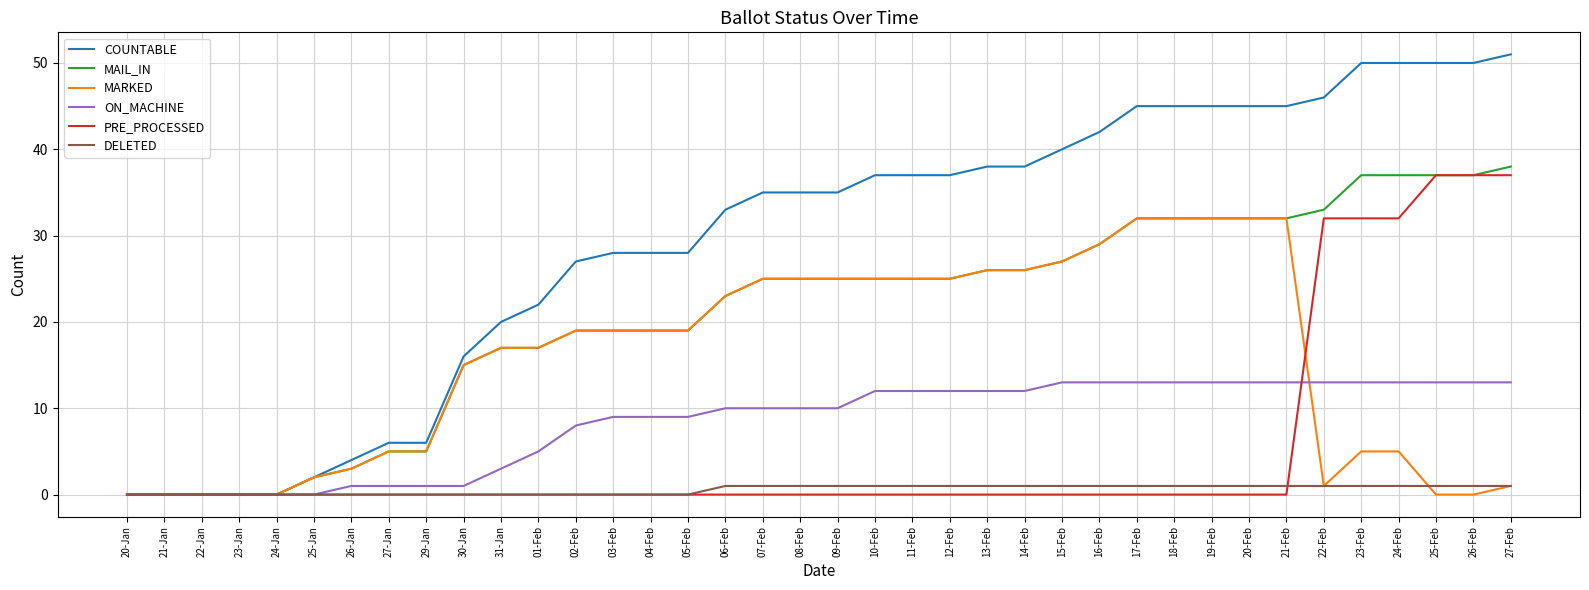

How many categories are shown in the chart?

38